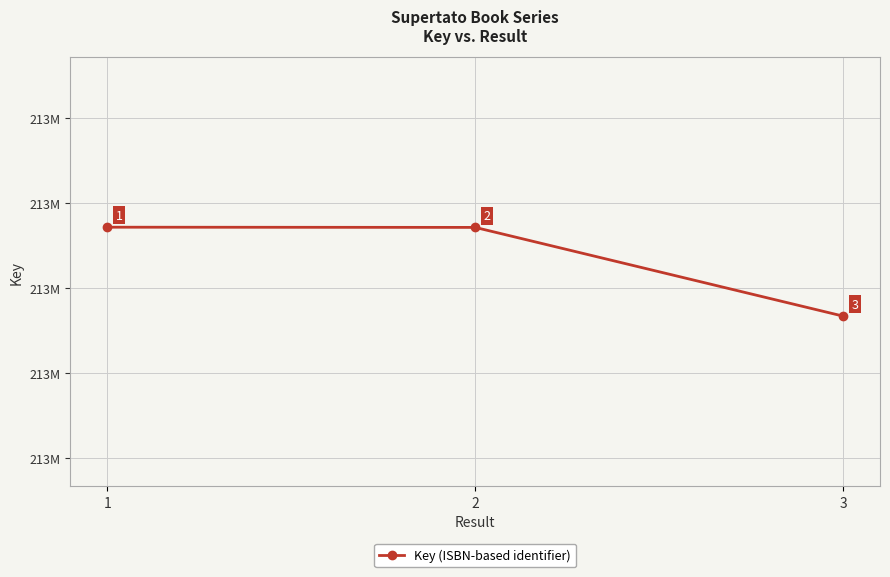

What is the change in value from 1 to 3?

-104709